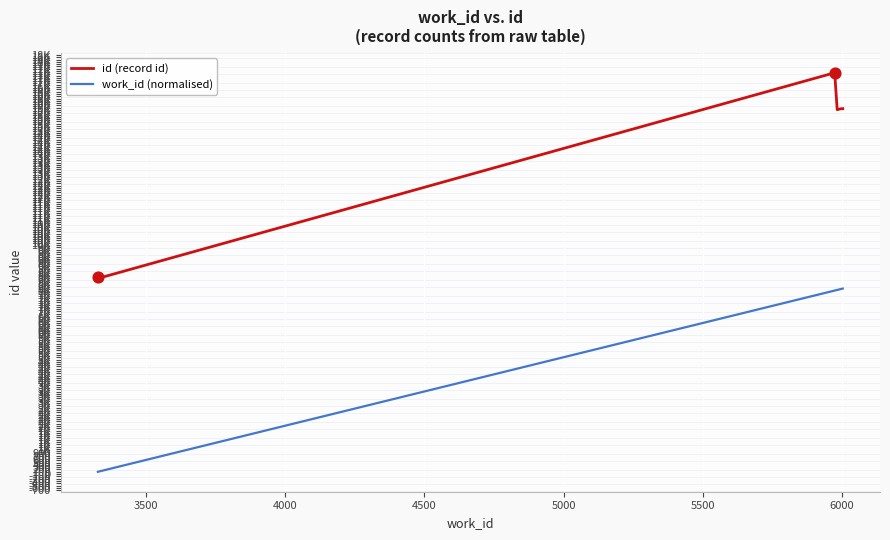

Is the value of work_id (normalised) at 5500 greater than the value of id (record id) at 6500?

No